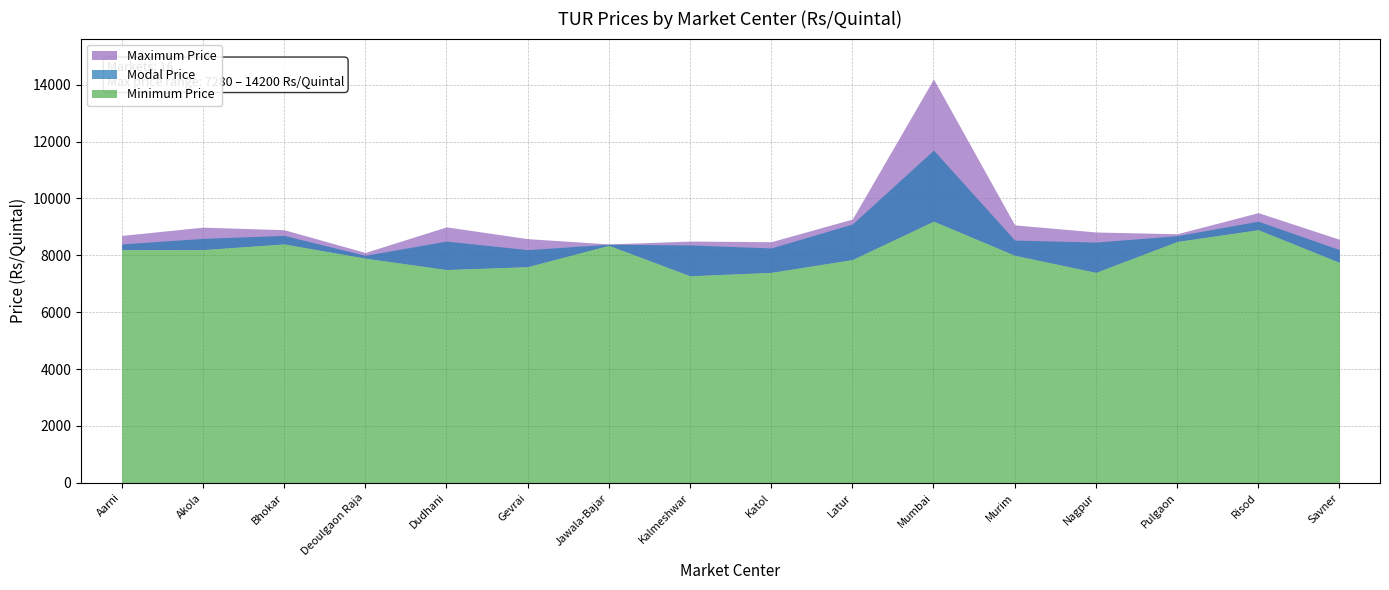

True or false: Minimum Price and Modal Price intersect in this chart.

False